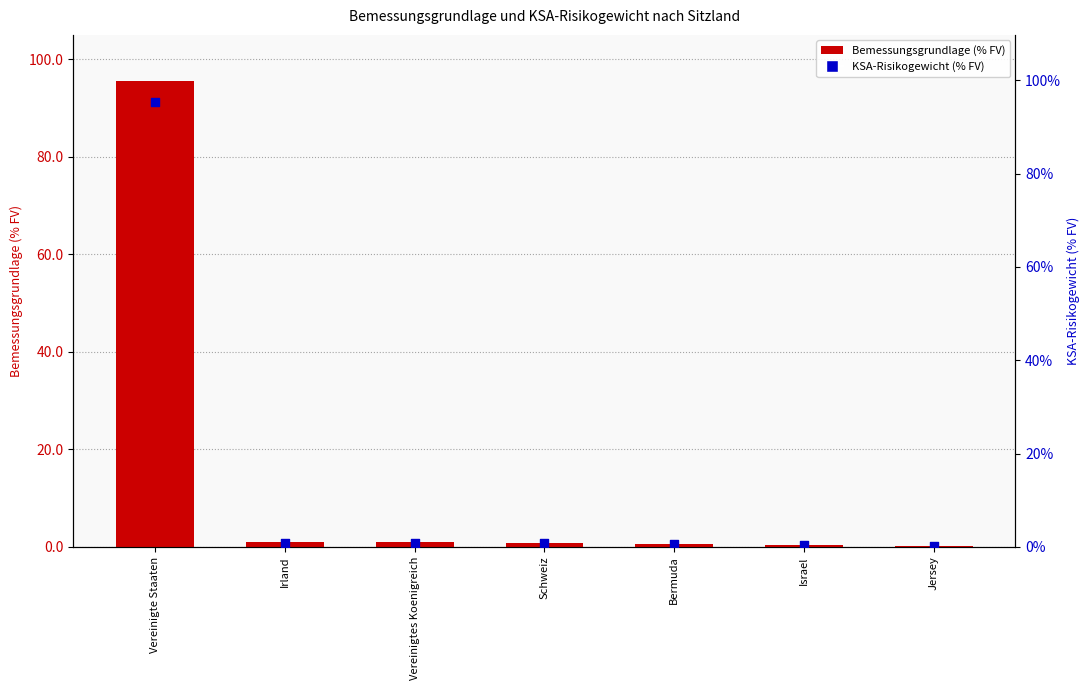

Which series has the largest total across all categories?

Bemessungsgrundlage (% FV)